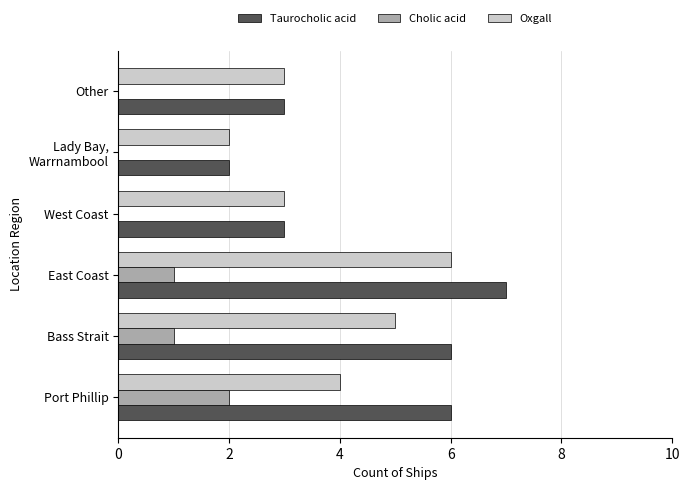

Is it true that Oxgall equals 1 at Other?

False